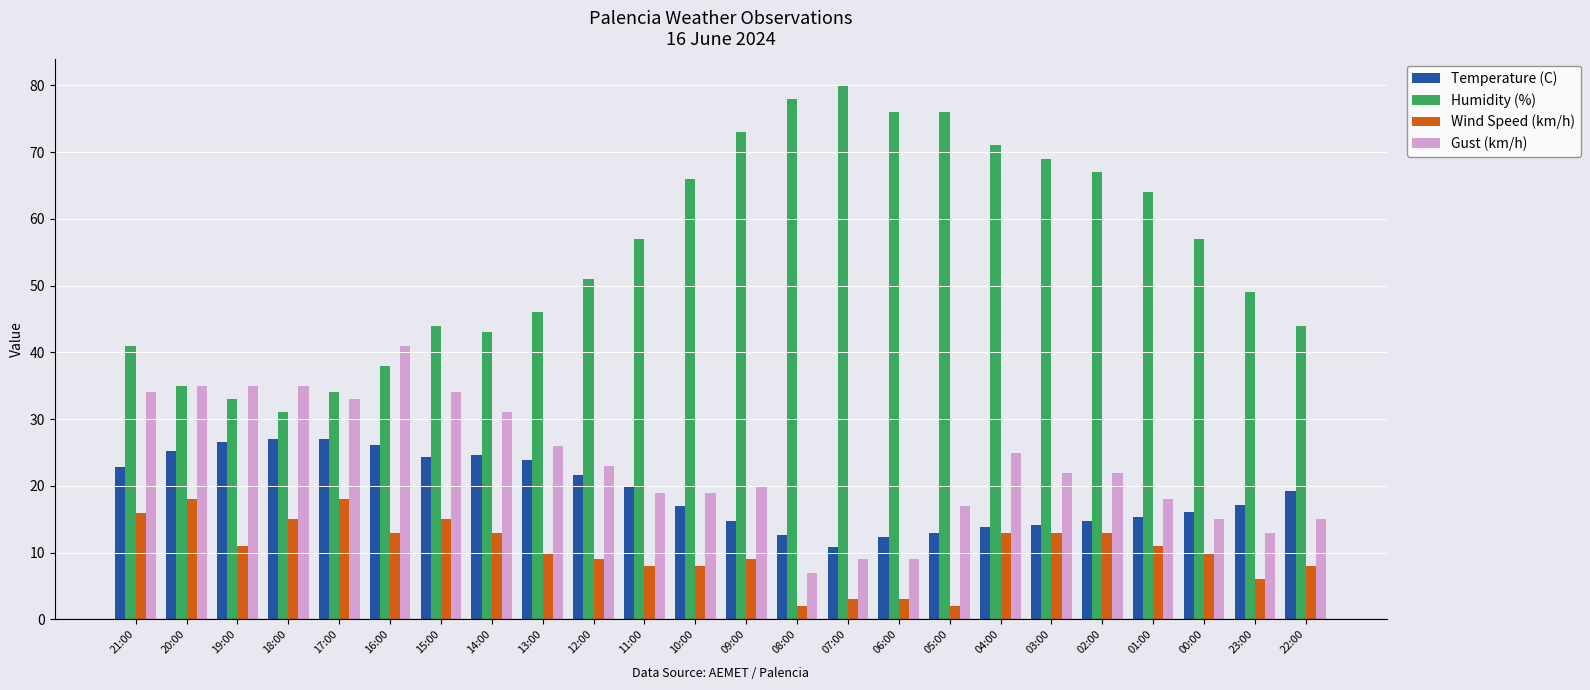

What is the total value across all series at 19:00?

105.5